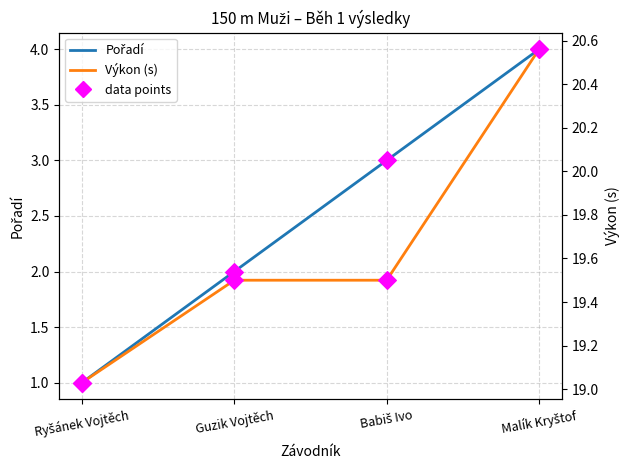

Is the value of Výkon at Ryšánek Vojtěch greater than the value of Pořadí at Malík Kryštof?

Yes